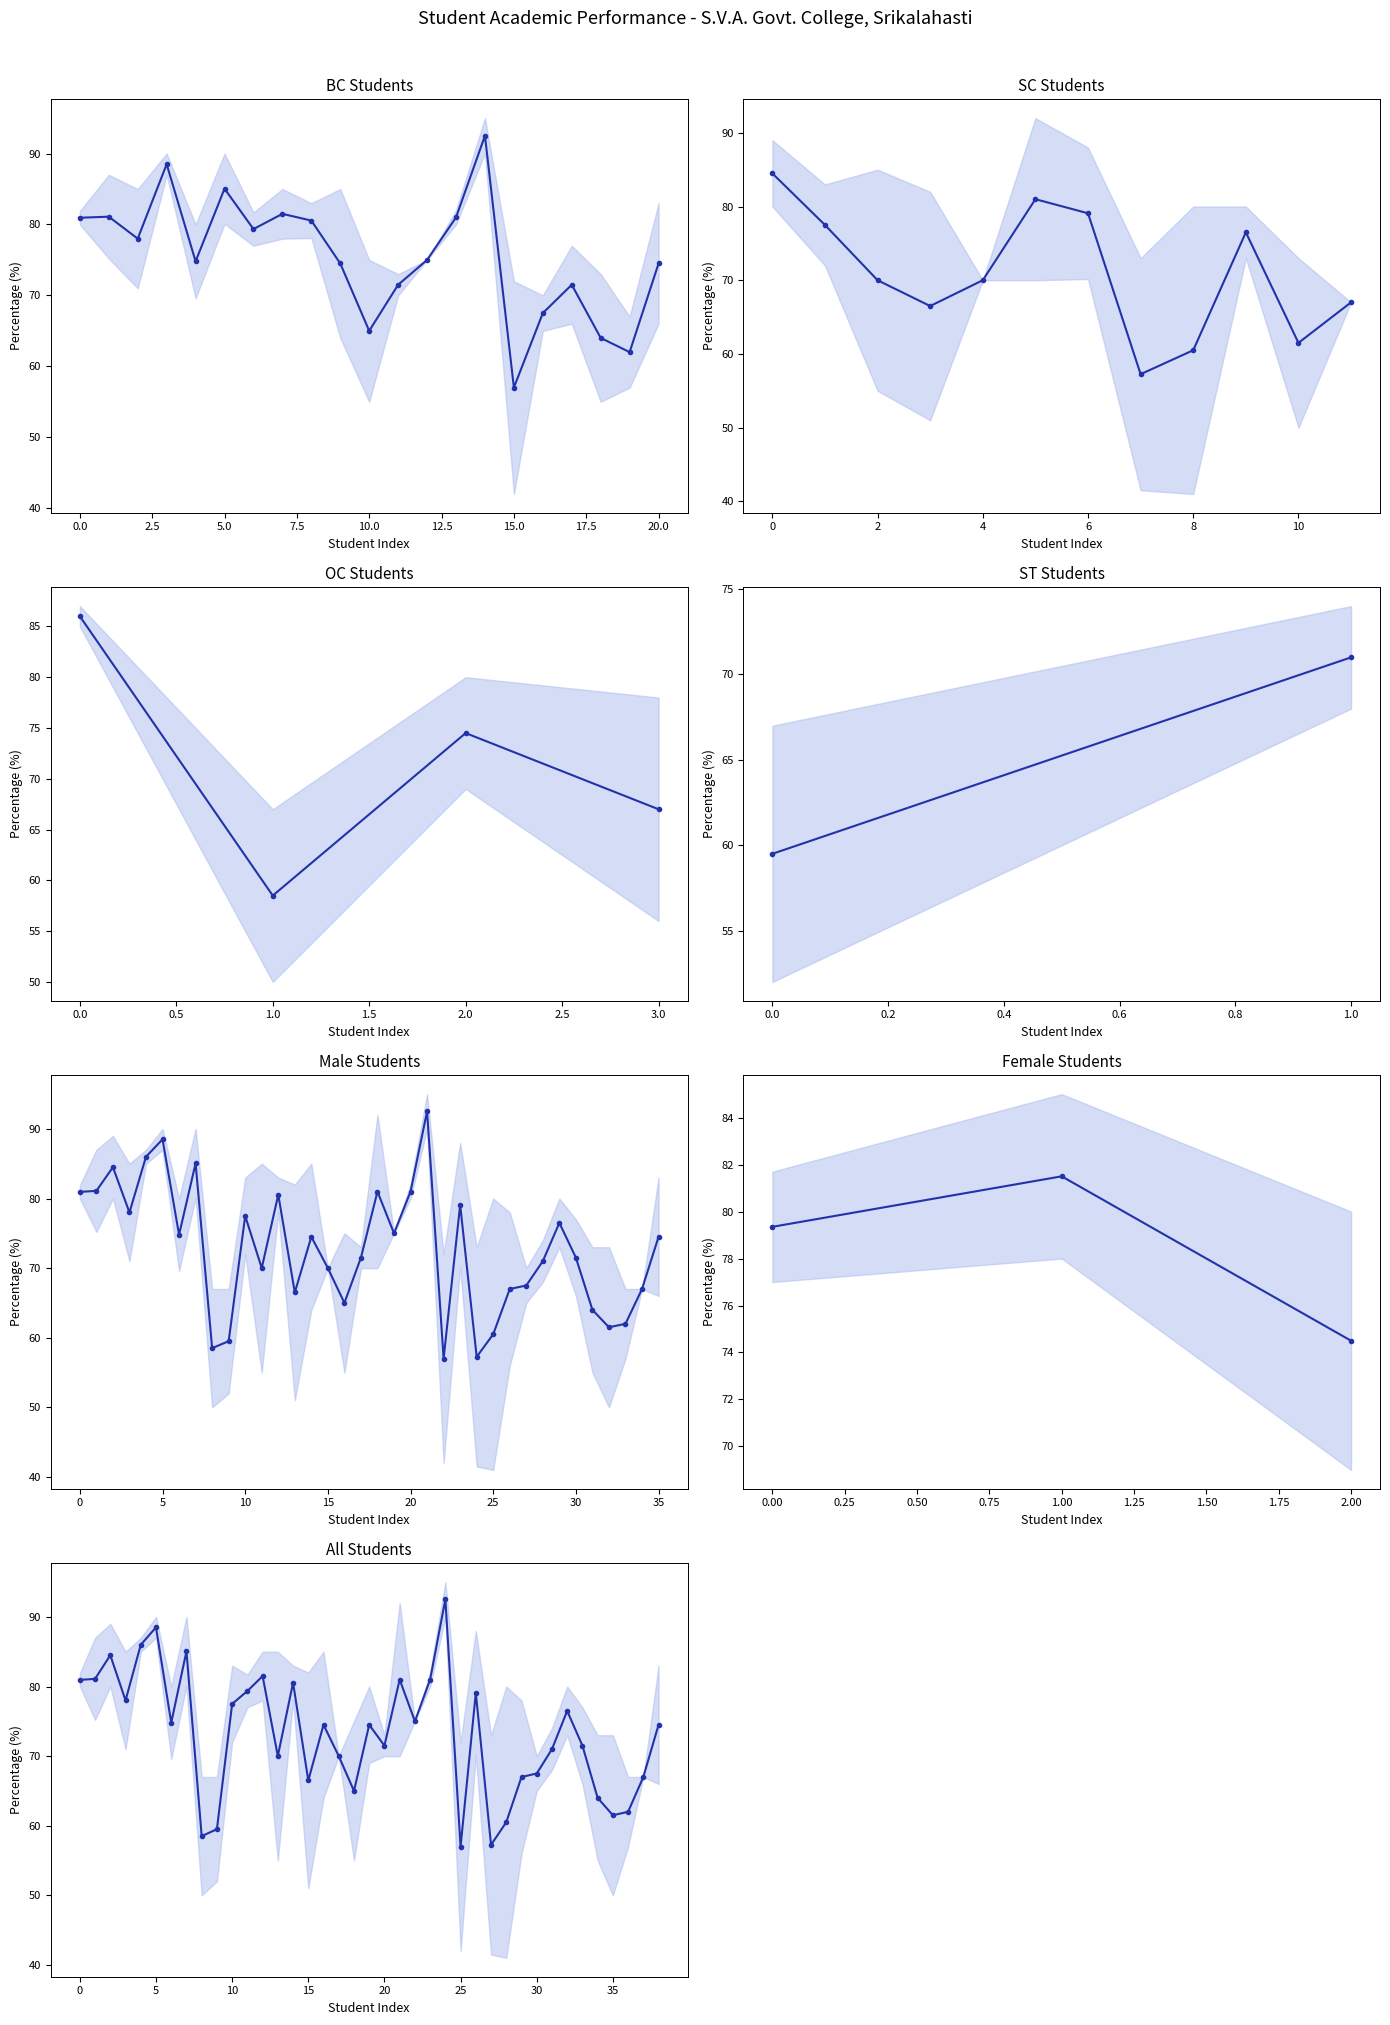

Reading right to left, list all the values displayed in this chart.

74.5	67.0	62.0	61.5	64.0	71.5	76.5	71.0	67.5	67.0	60.5	57.2	79.1	57.0	92.5	81.0	75.0	81.0	71.5	74.5	65.0	70.0	74.5	66.5	80.5	70.0	81.5	79.3	77.5	59.5	58.5	85.0	74.8	88.5	86.0	78.0	84.5	81.1	81.0